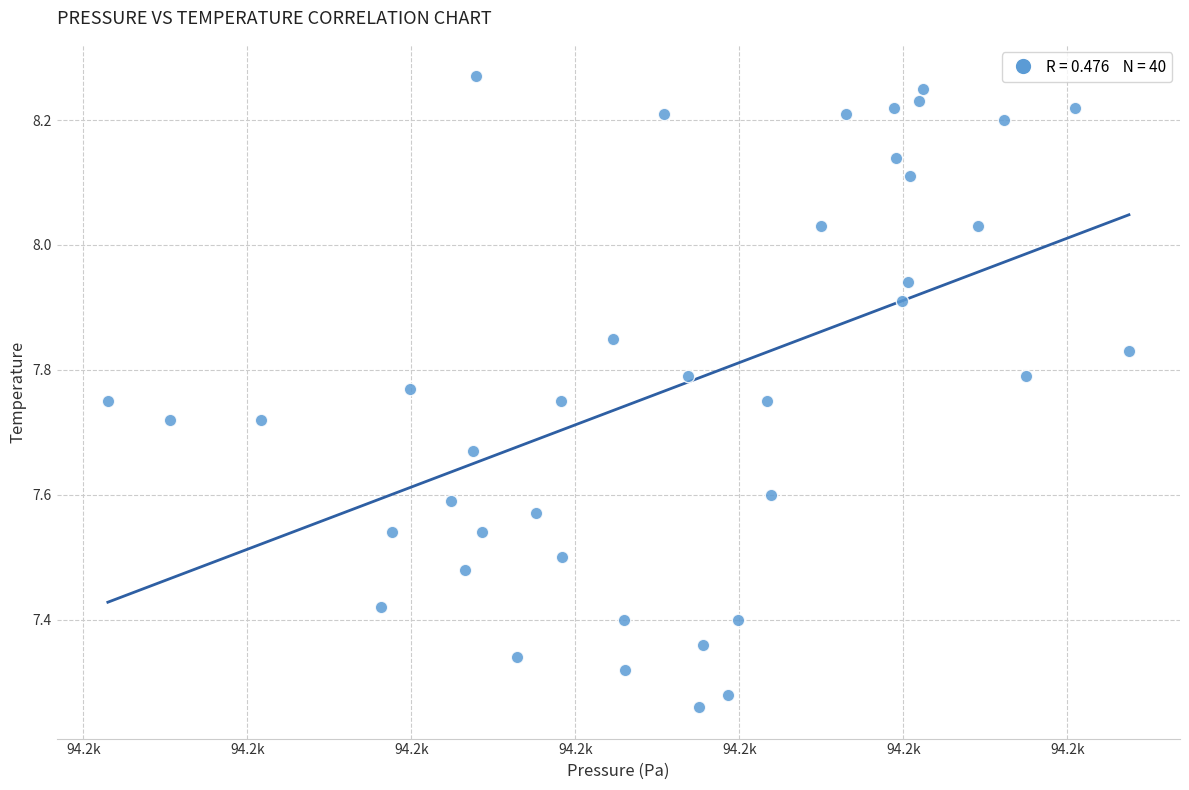

What is the range of X values (max minus min)?

31.1